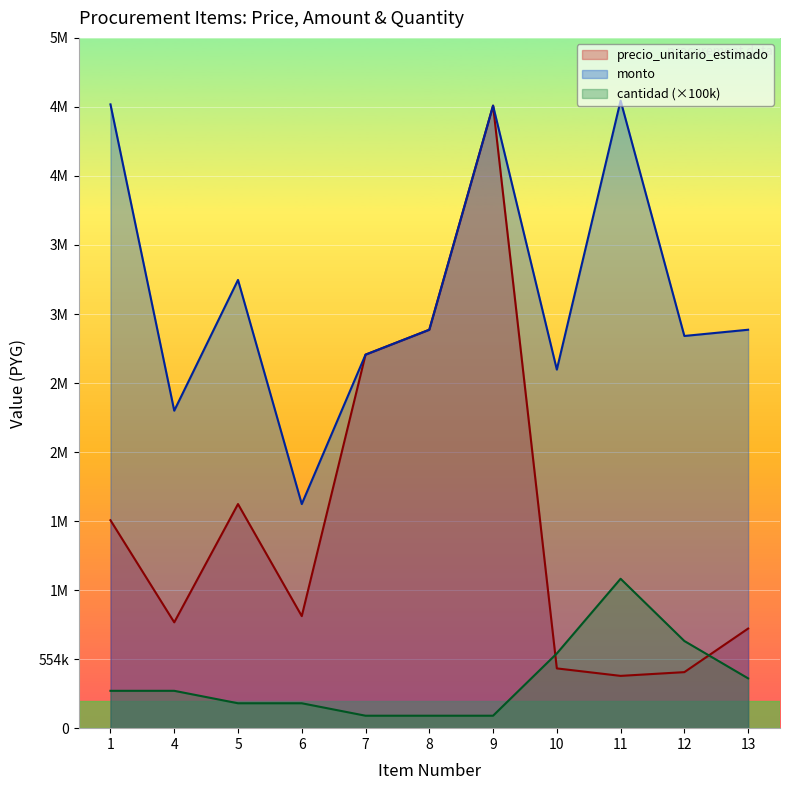

Which series has the largest range (max minus min)?

precio_unitario_estimado